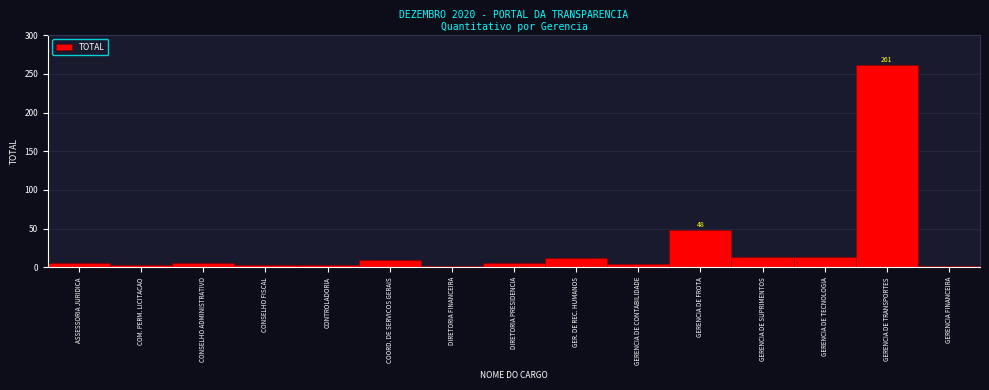

What is the label of the 4th bar from the left?

CONSELHO FISCAL